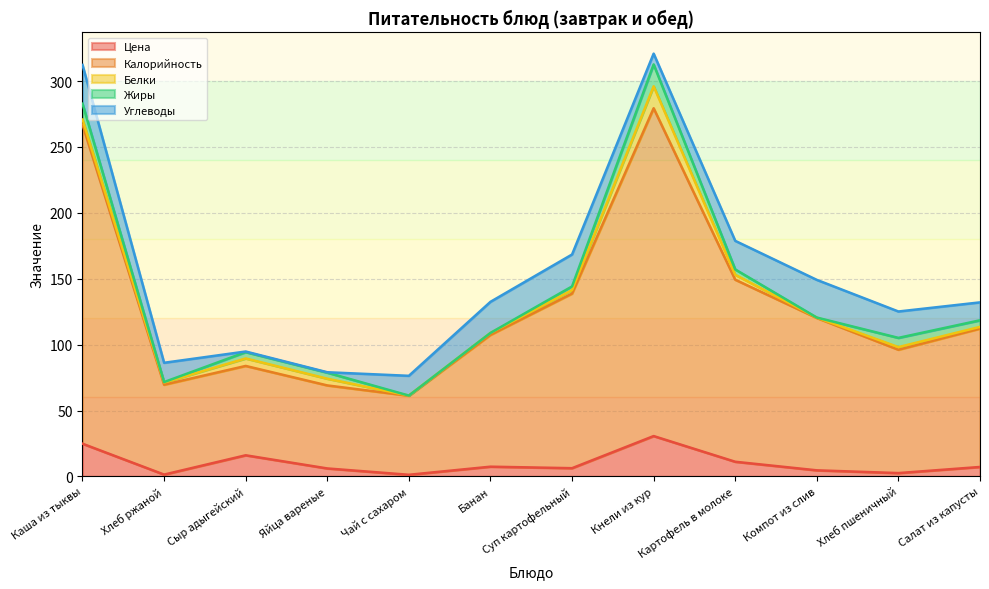

Which series changed the most between Чай с сахаром and Кнели из кур?

Калорийность